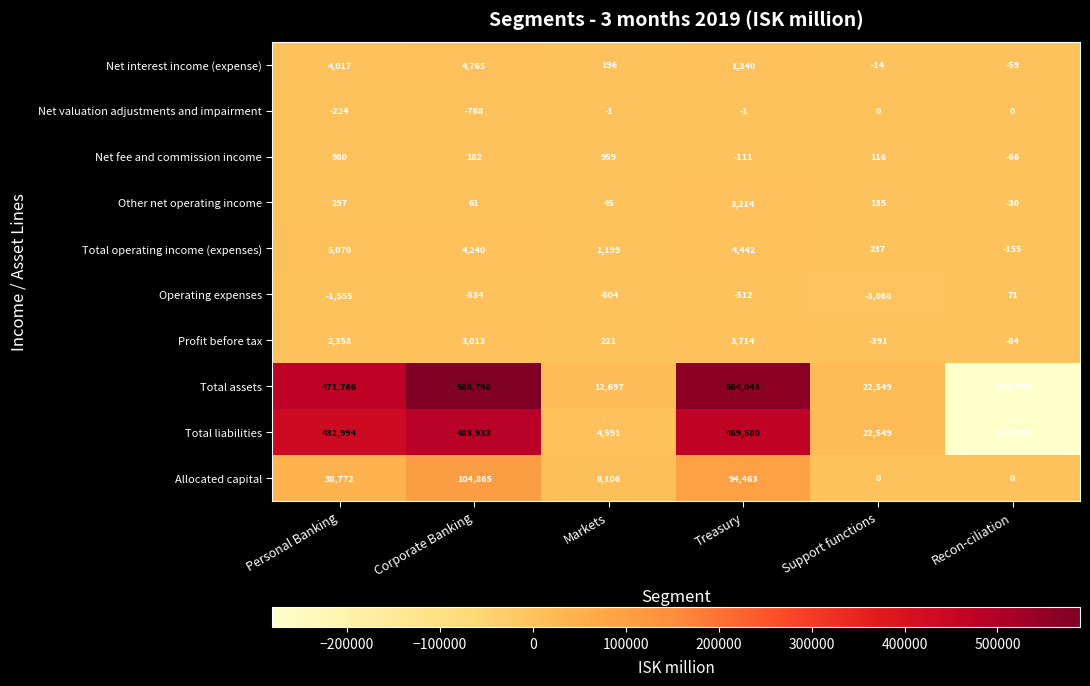

Which label corresponds to the smallest value in the chart?

Recon-ciliation